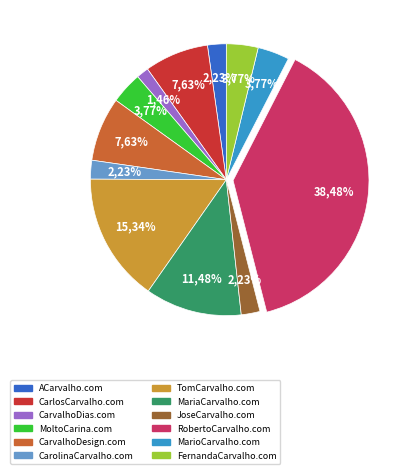

Is it true that MariaCarvalho.com is 11% of the pie?

True